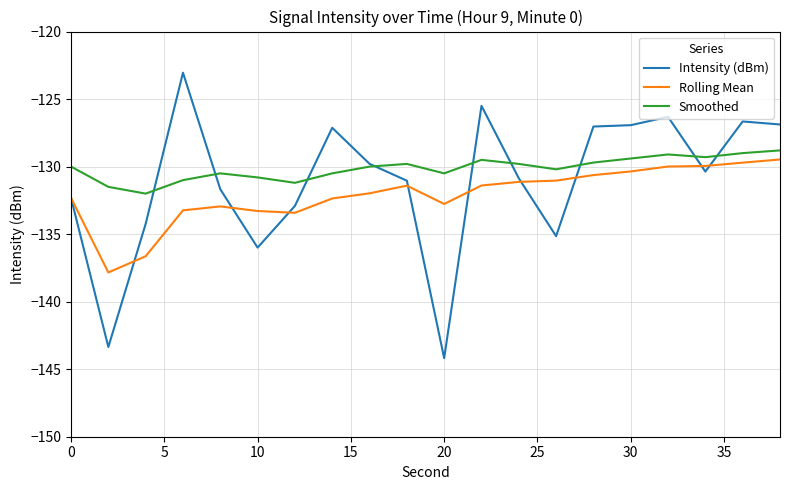

What is the average value of the Smoothed series?

-130.1